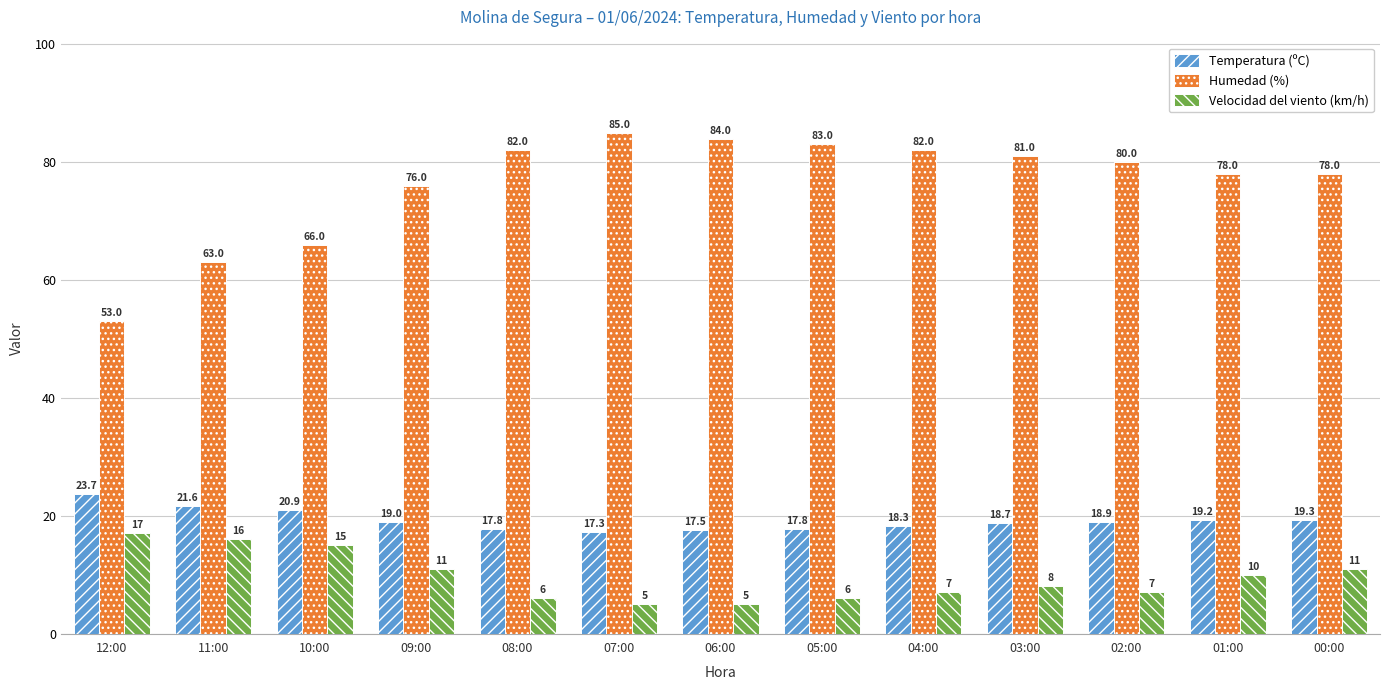

What is the minimum value for Velocidad del viento (km/h)?

5.0